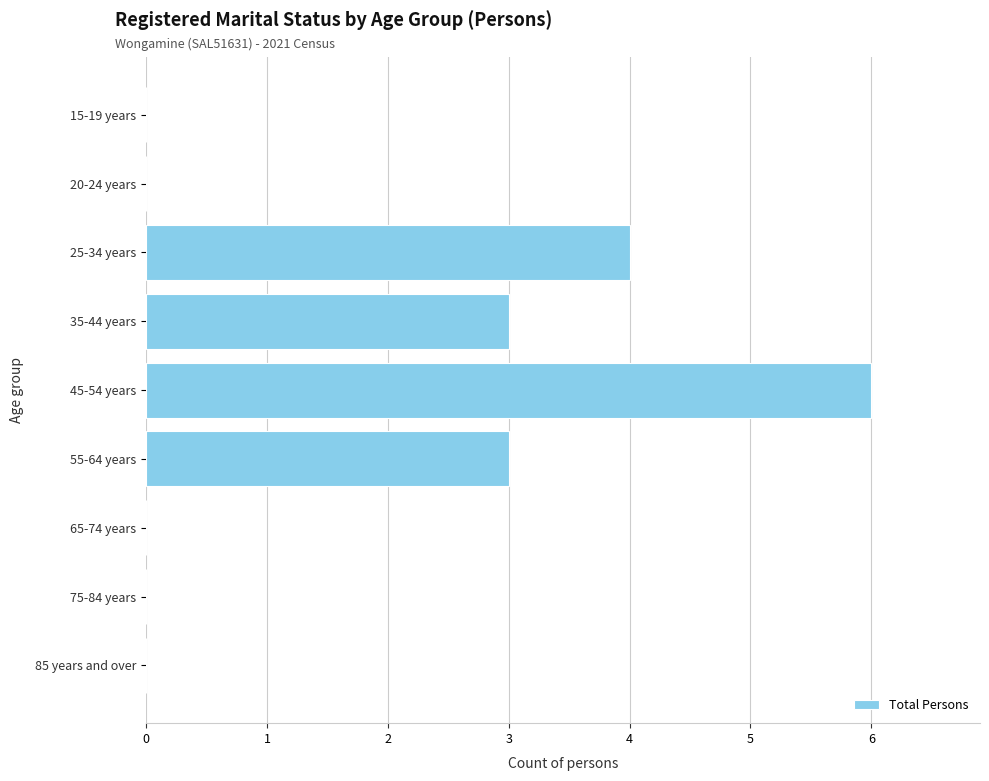

What is the ratio of the value at 35-44 years to the value at 45-54 years?

0.5